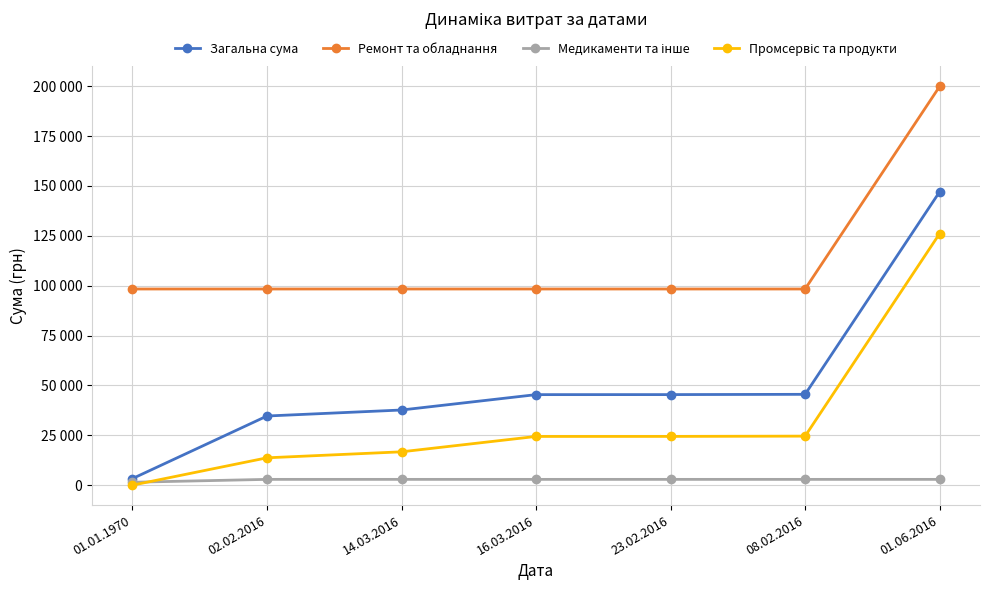

True or false: Загальна сума and Ремонт та обладнання cross at least once.

False